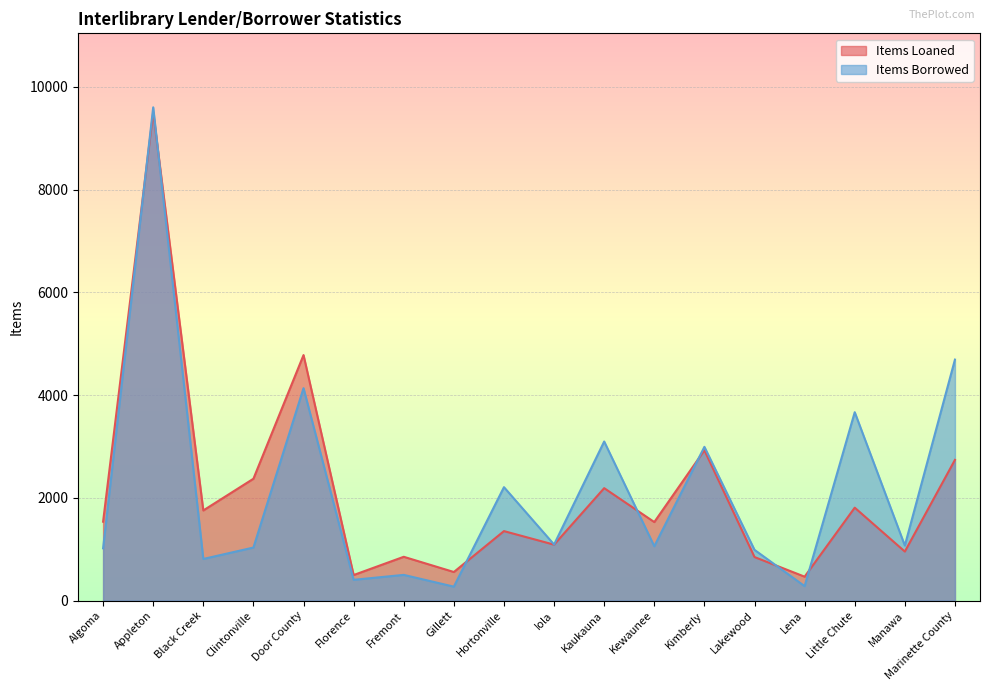

Does the chart display data point markers on the line(s)?

No